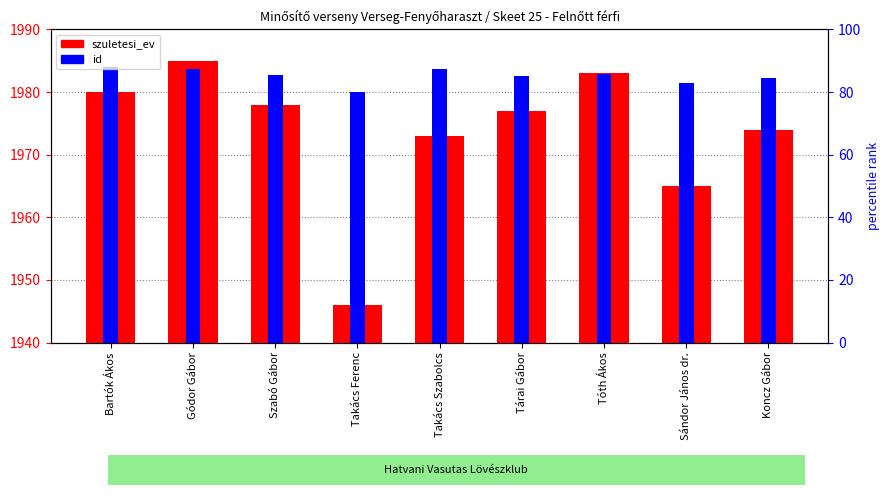

What is the difference between the id values at Szabó Gábor and Takács Szabolcs?

1.1